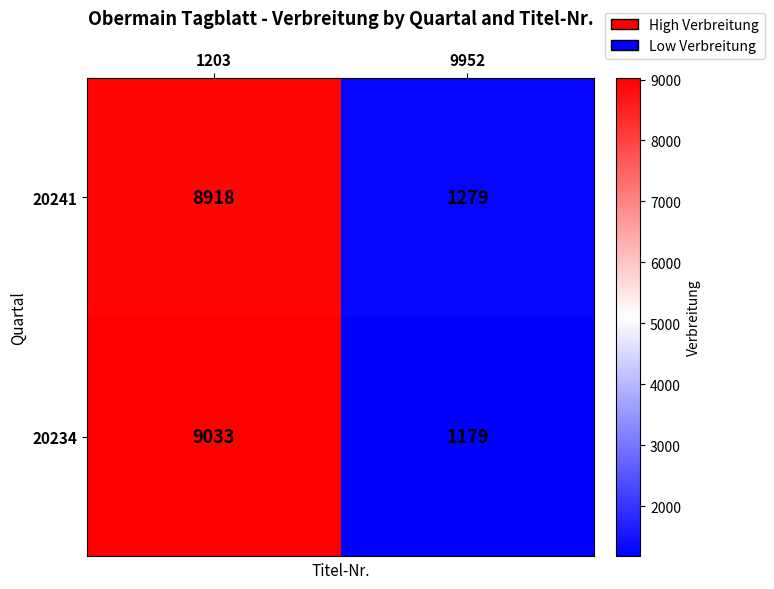

Rank the series by their maximum value, from lowest to highest.

20241, 20234